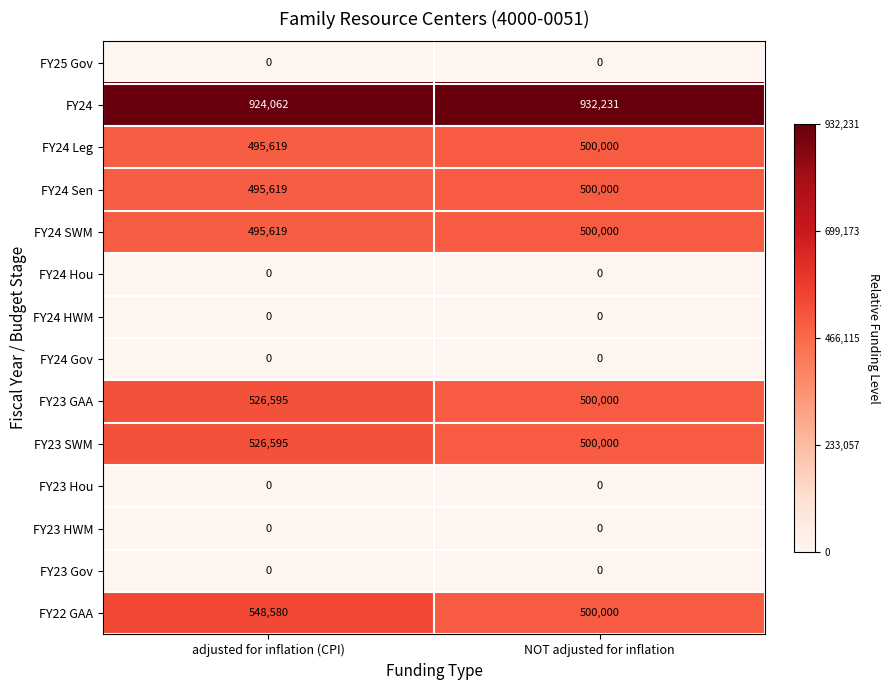

What is the difference between the highest and lowest values at NOT adjusted for inflation?

932231